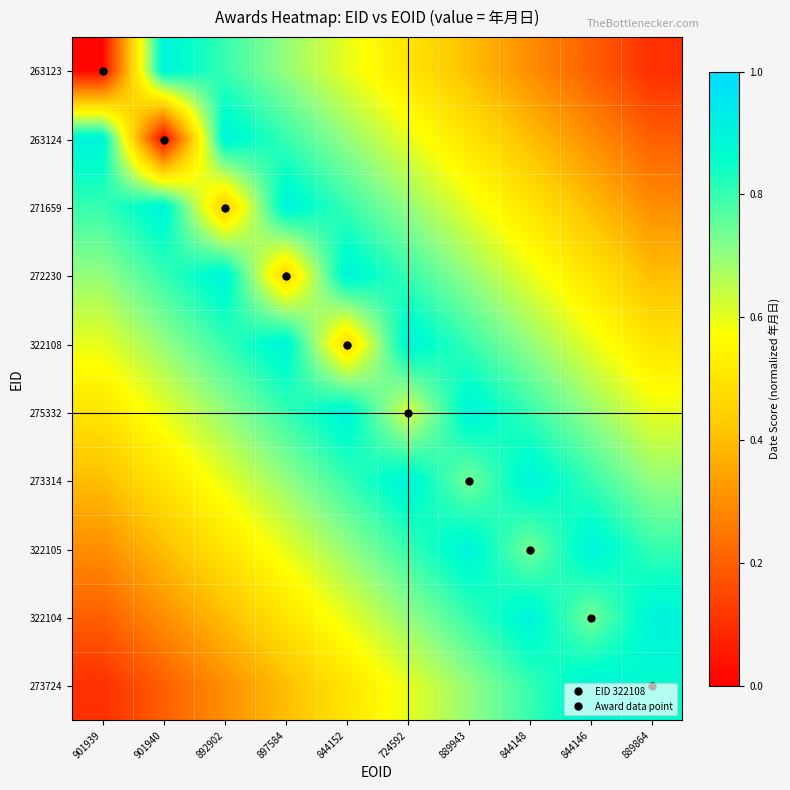

What is the total value across all series at 889864?

5.4